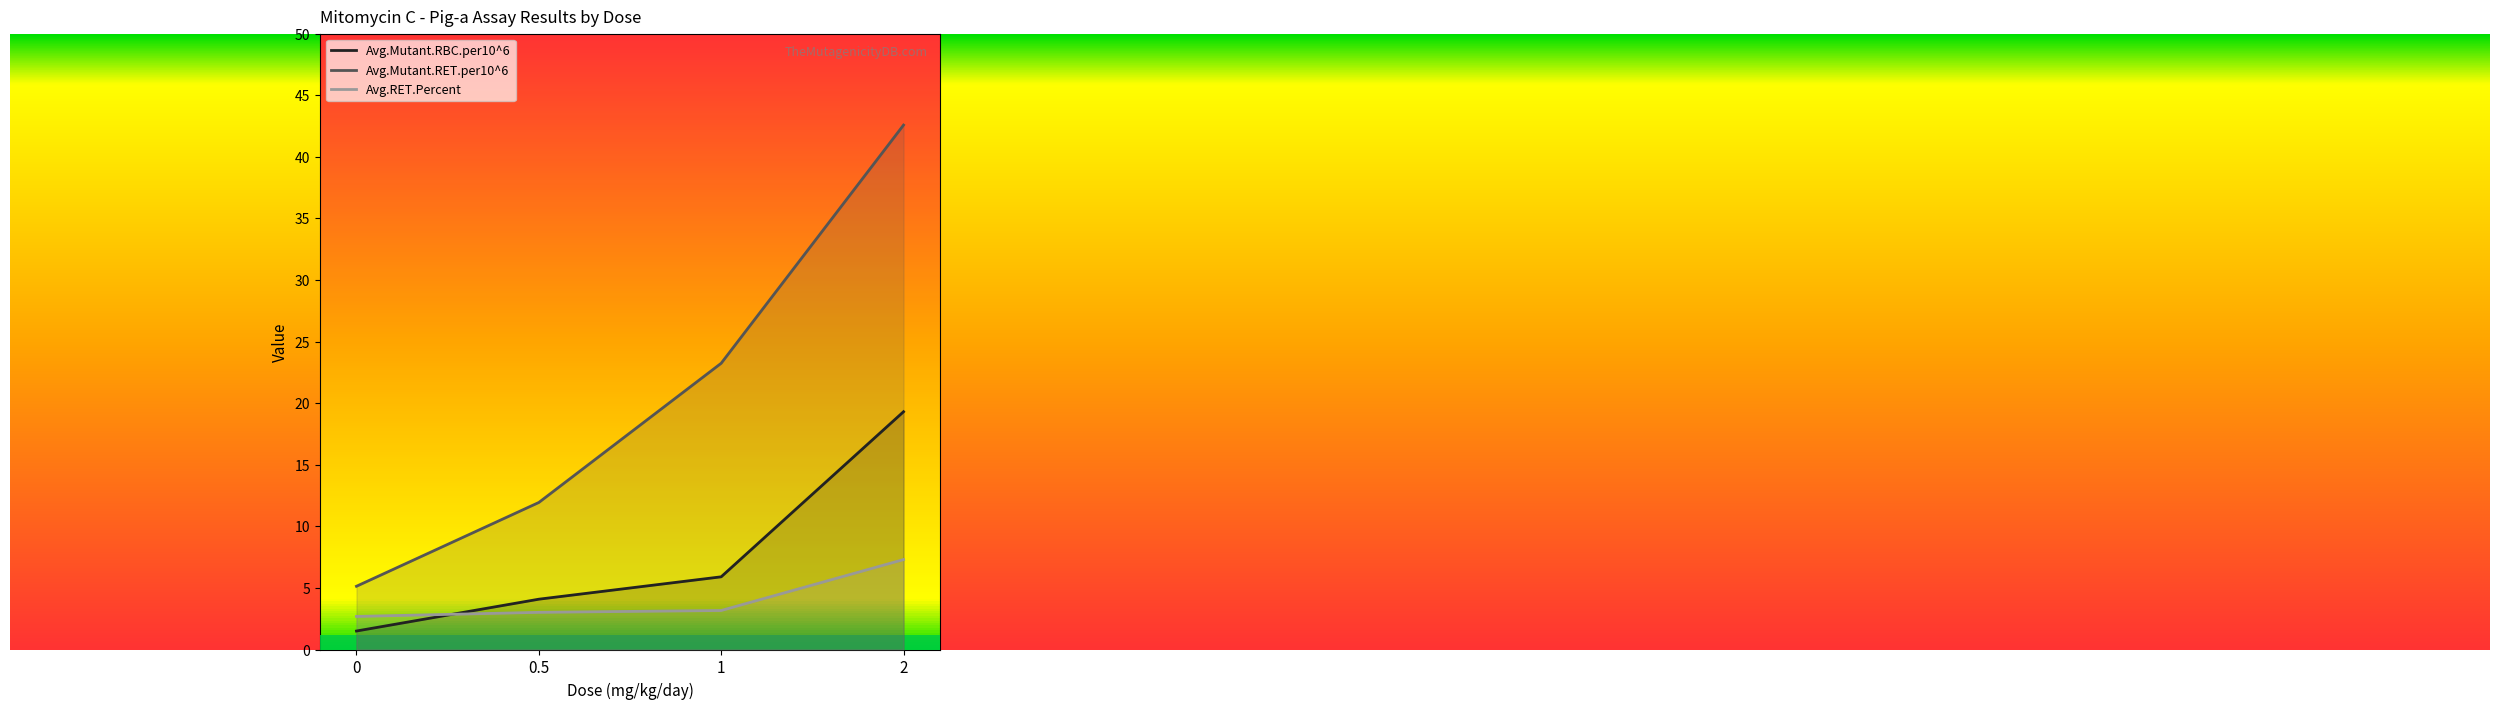

What is the lowest value of the Avg.Mutant.RBC.per10^6 series?

1.5